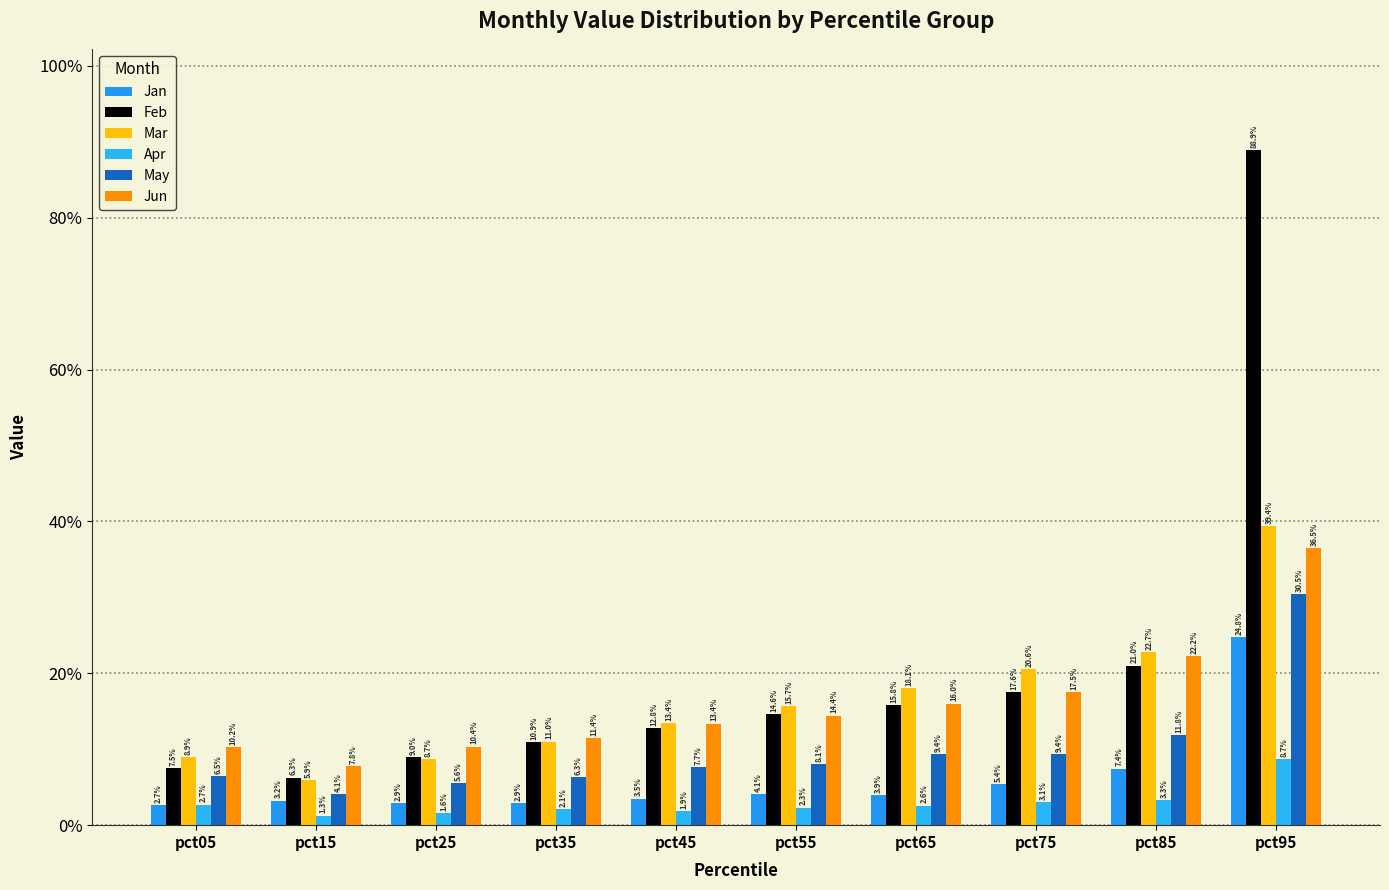

Are the bars grouped side by side (vs. stacked)?

Yes